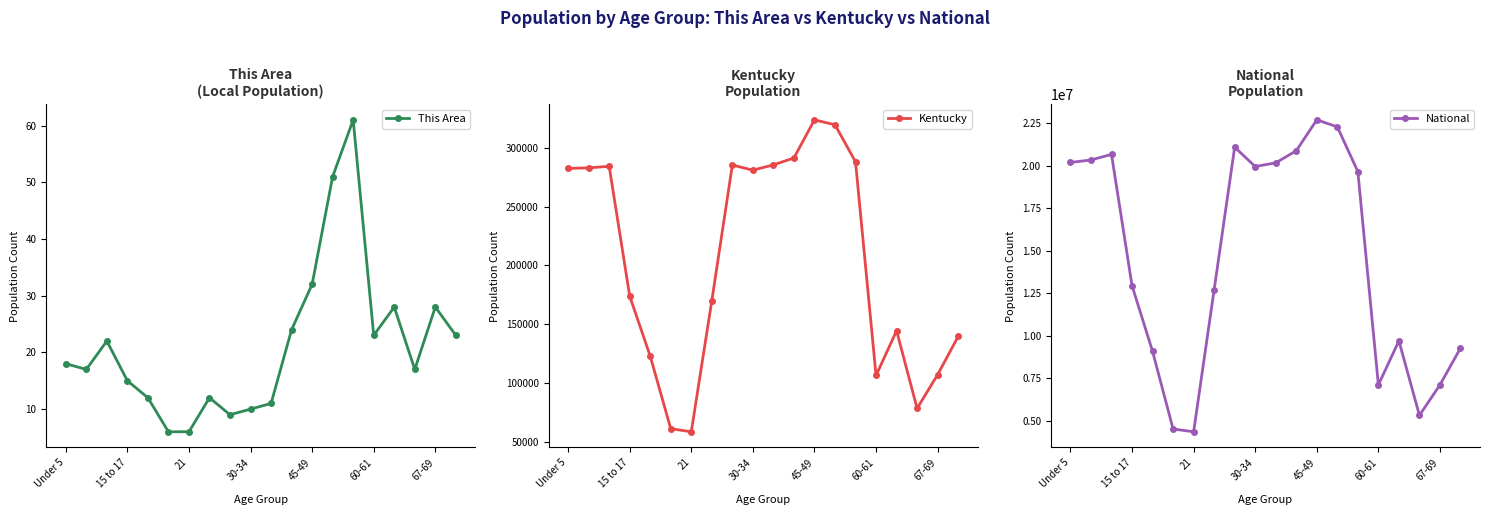

Is it true that This Area equals 10 at 30-34?

True